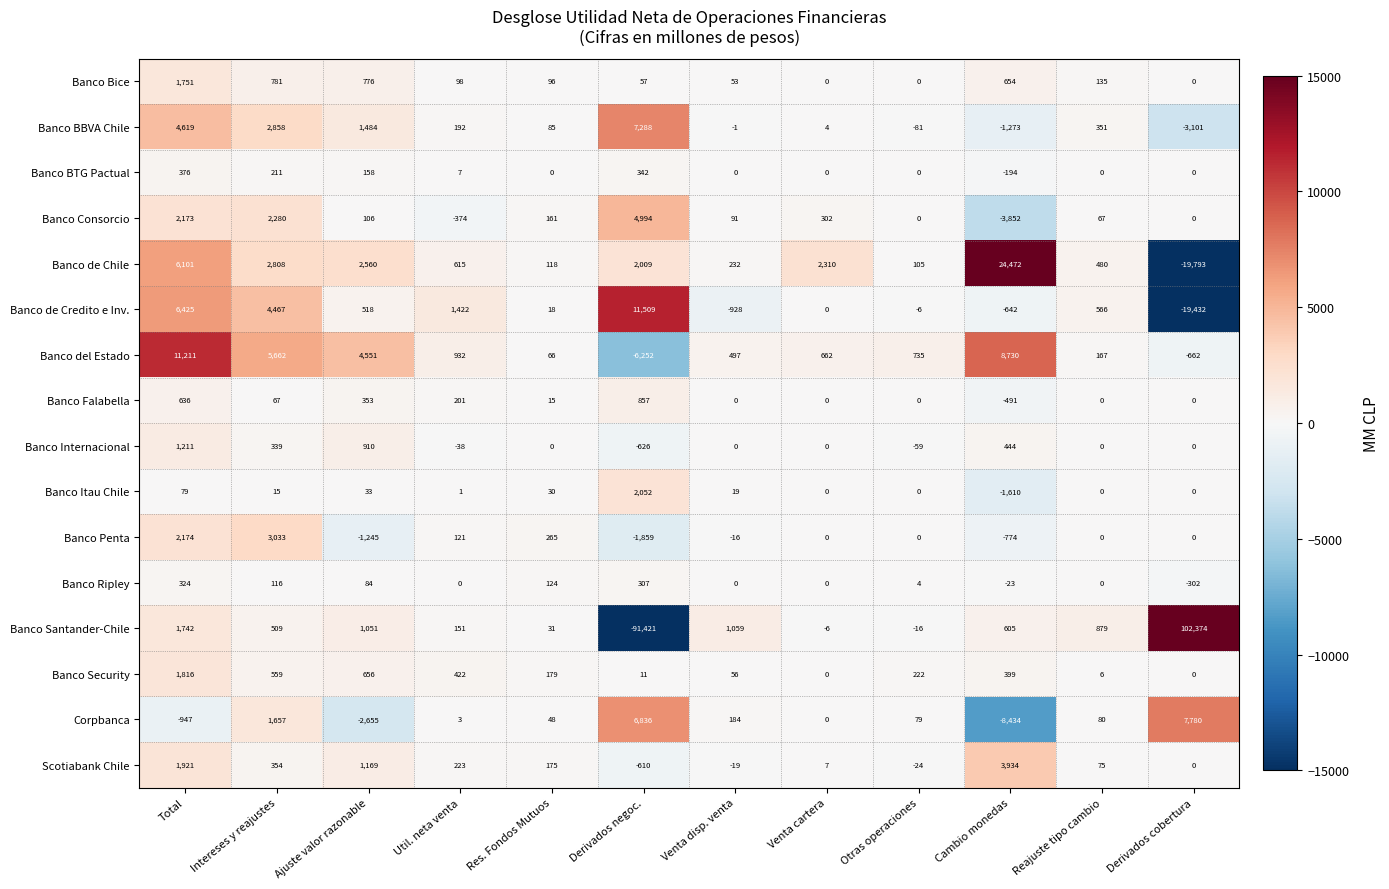

Rank the categories by Scotiabank Chile value from highest to lowest.

Cambio monedas, Total, Ajuste valor razonable, Intereses y reajustes, Util. neta venta, Res. Fondos Mutuos, Reajuste tipo cambio, Venta cartera, Derivados cobertura, Venta disp. venta, Otras operaciones, Derivados negoc.